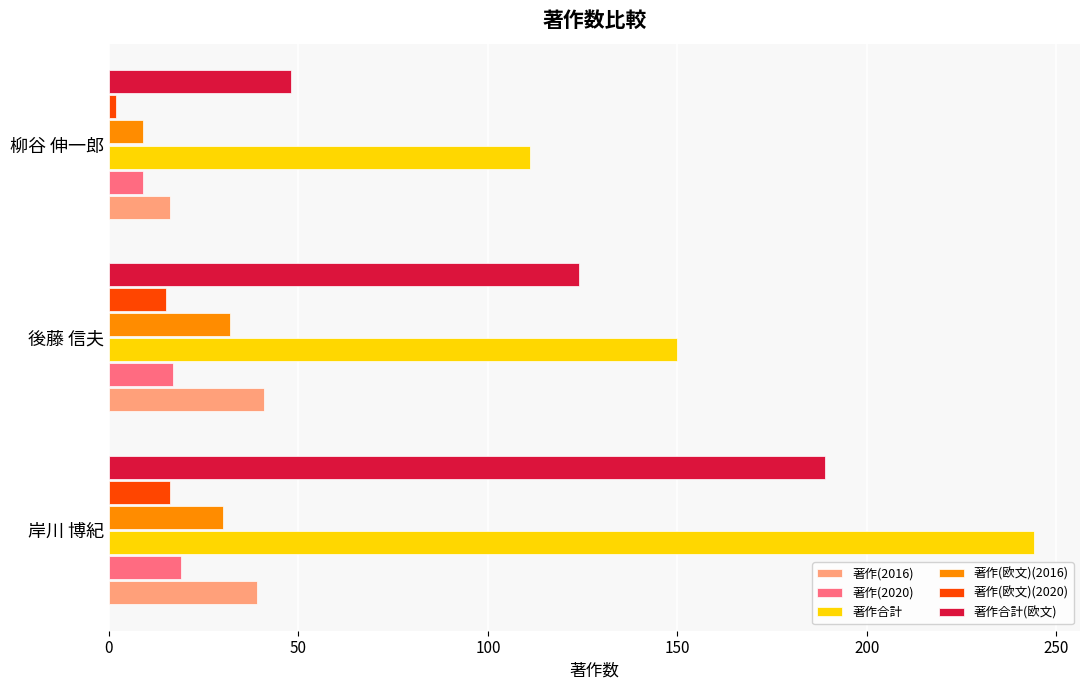

Is it true that 著作(2016) equals 27 at 柳谷 伸一郎?

False